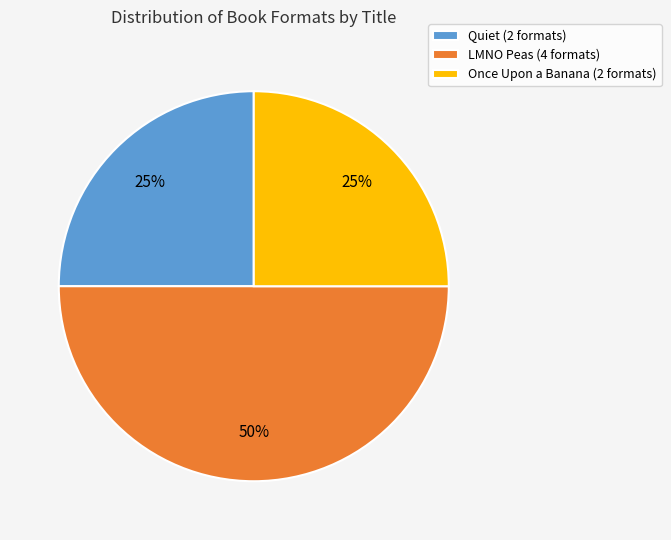

To the nearest percent, what is the average slice percentage?

33%